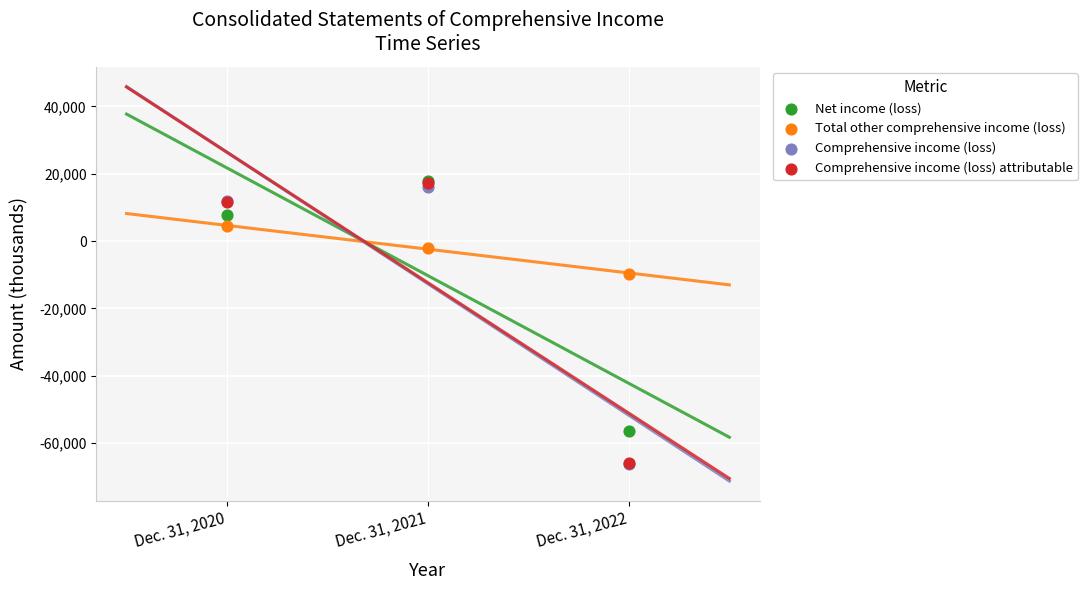

Which series contains the lowest Y value?

Comprehensive income (loss)